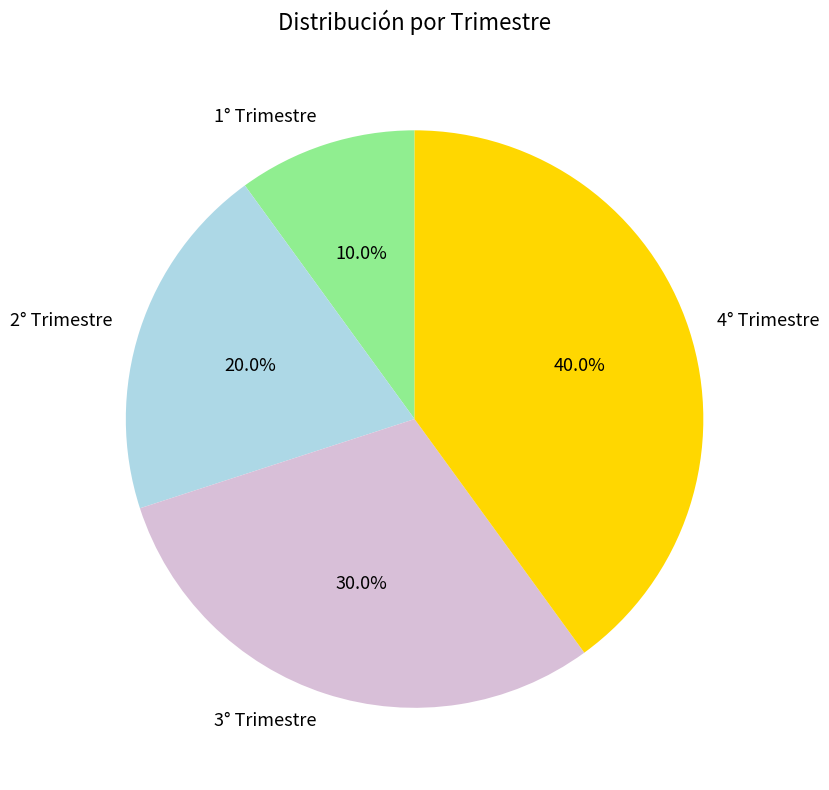

What is the smallest slice in the pie chart?

1° Trimestre